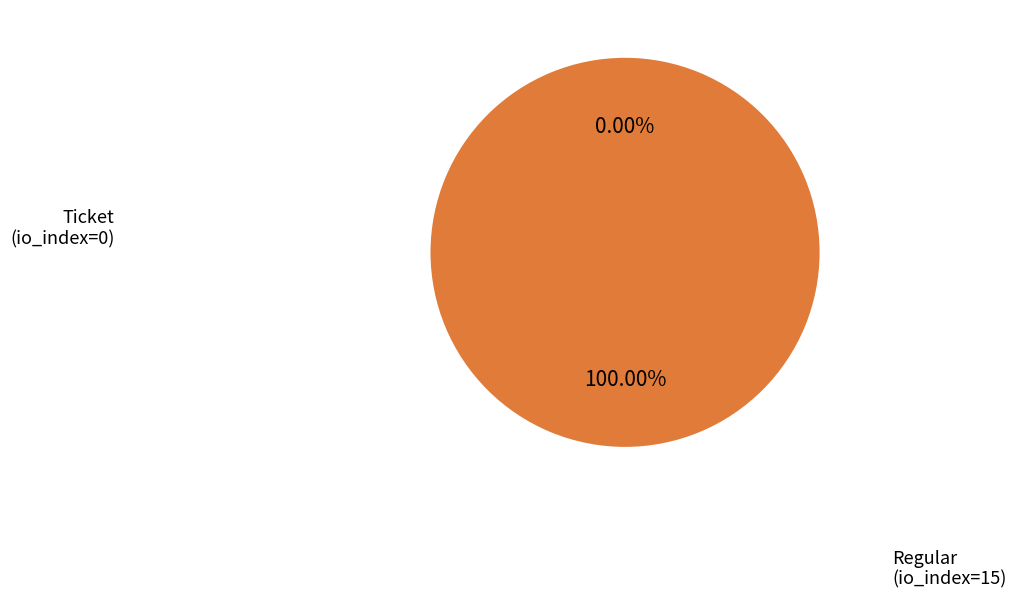

Which slice is the smallest?

Ticket (io_index=0)